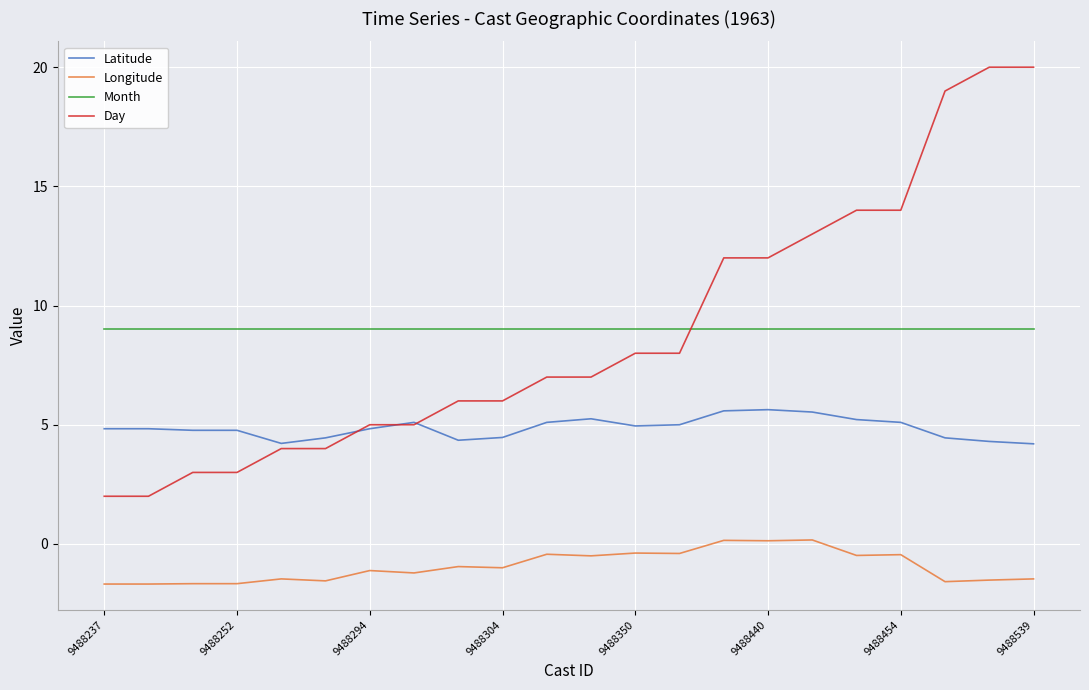

List the series in order of their peak value, lowest first.

Longitude, Latitude, Month, Day